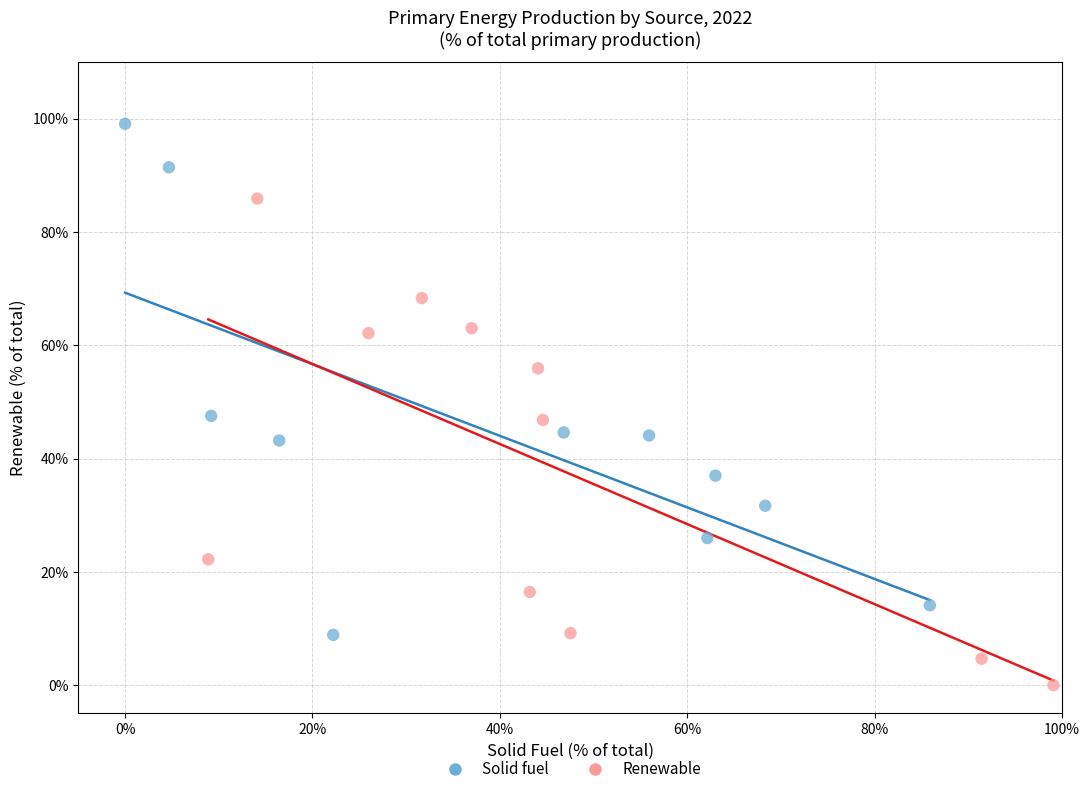

What are all the series names shown in the legend?

Solid fuel, Renewable